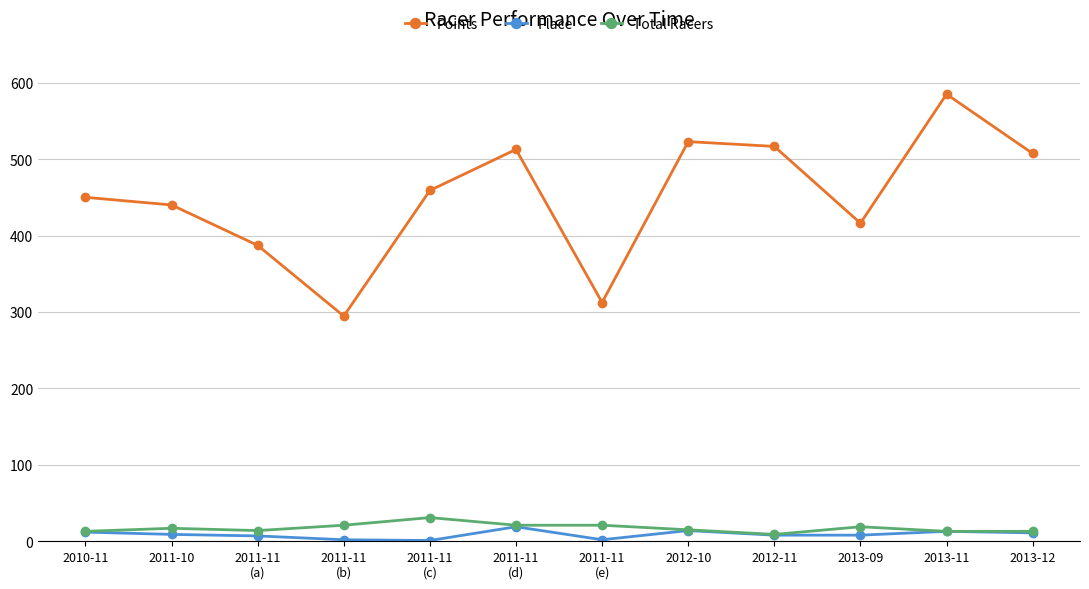

Is the value of Total Racers at 2011-11
(c) greater than the value of Place at 2012-11?

Yes